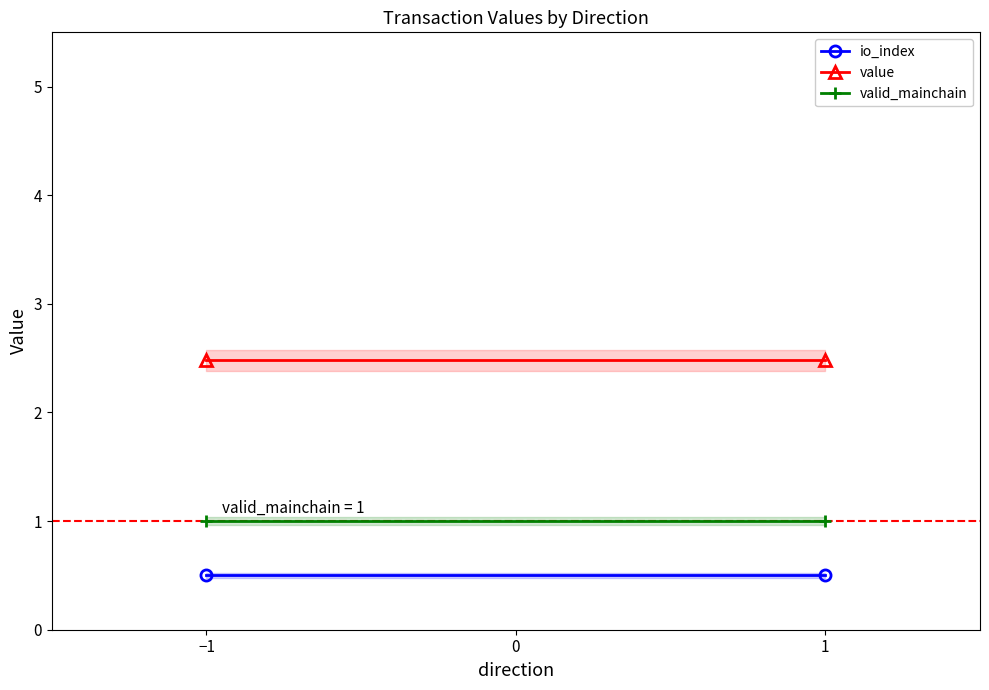

What is the sum of the io_index values at −1 and −2?

1.0